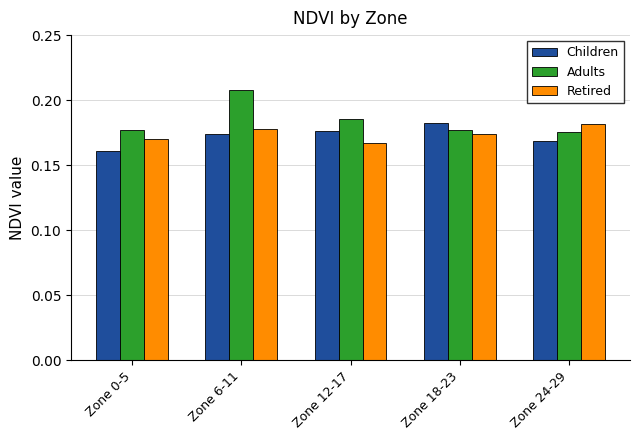

Which series changed the most between Zone 6-11 and Zone 24-29?

Adults